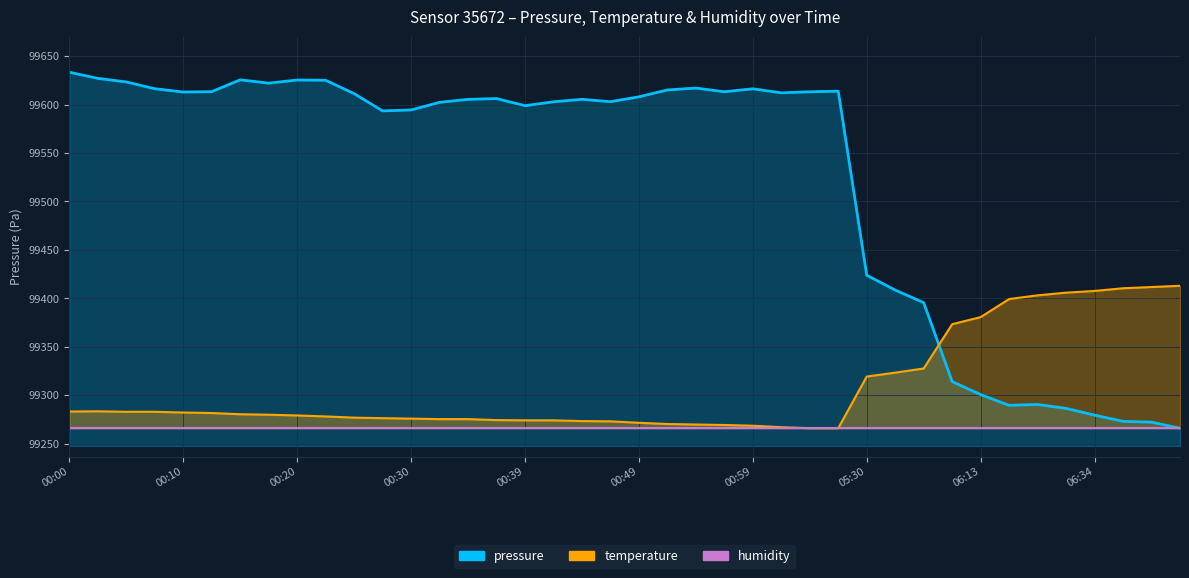

The temperature series shows 27822.6 at 26. True or false?

False